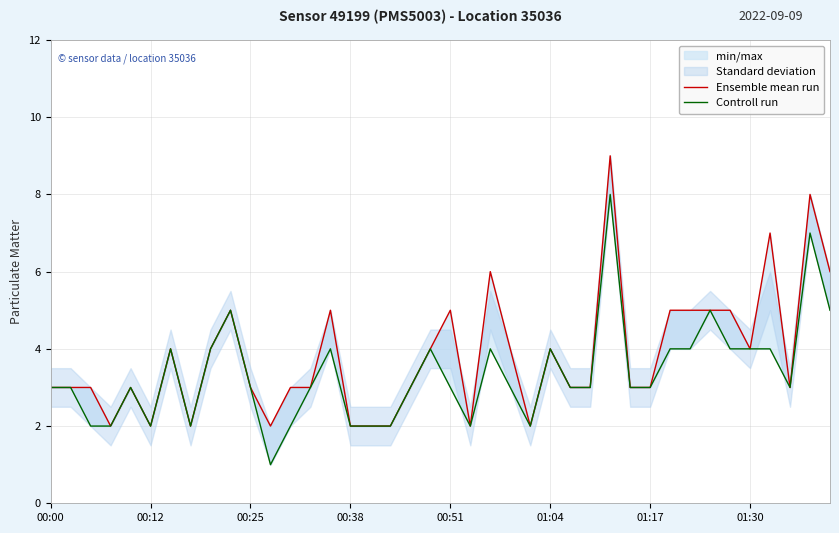

What is the value of the Controll run point at the 5th from the left?

3